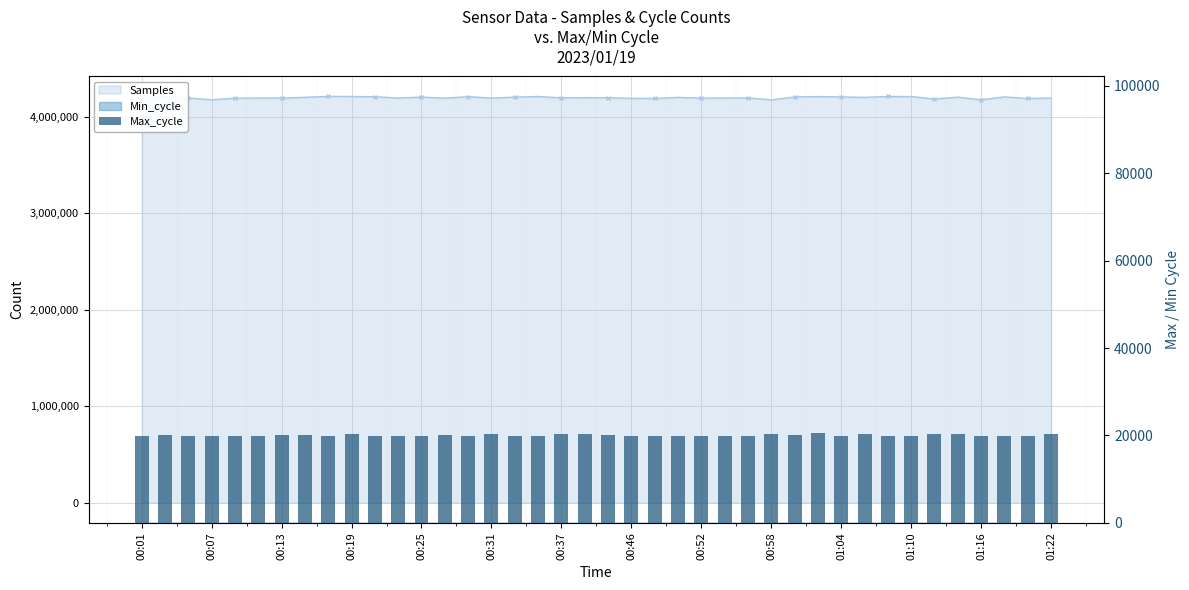

What is the minimum value shown in the chart?

19920